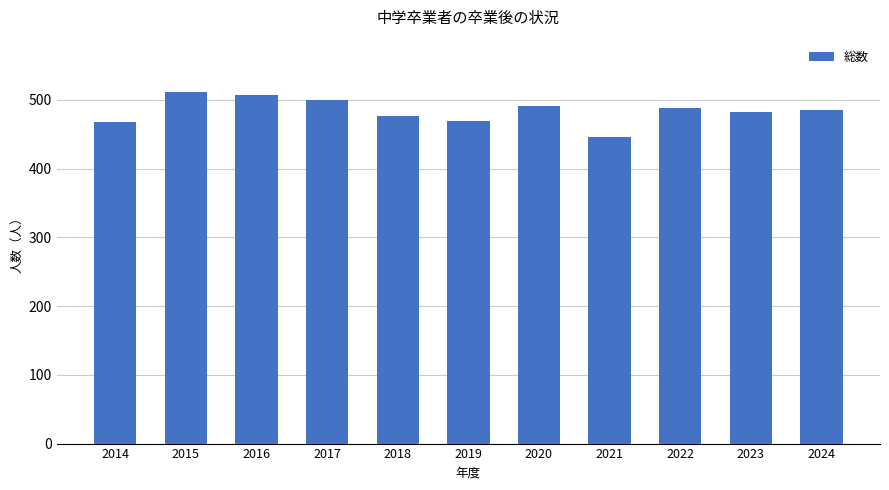

Count the number of categories in the chart.

11